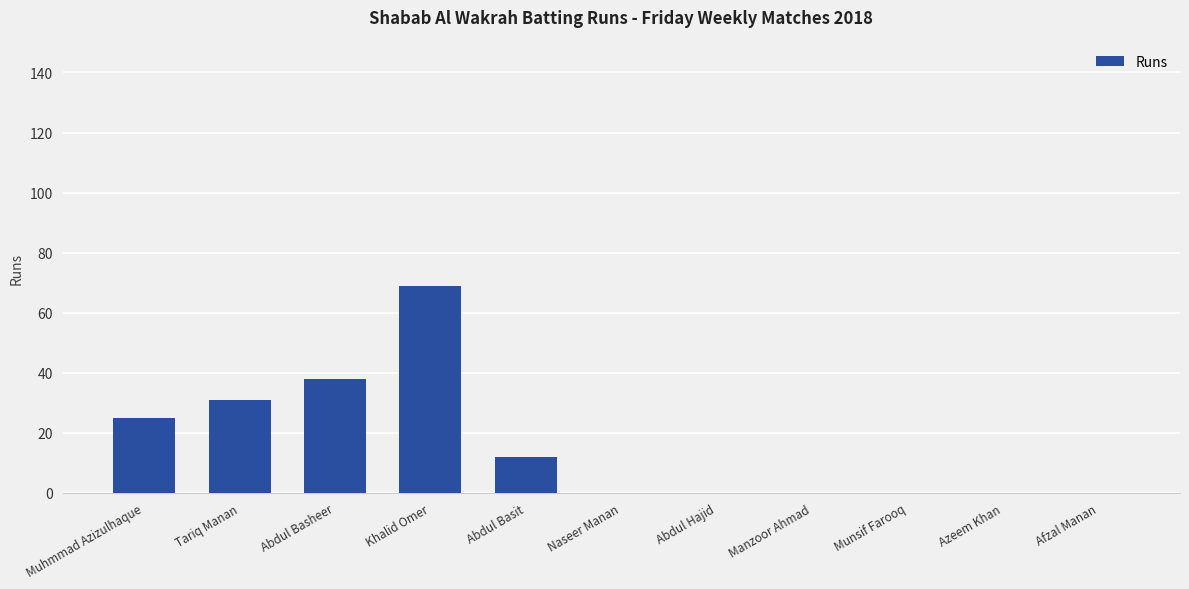

Is it true that the value at Tariq Manan is 52?

False